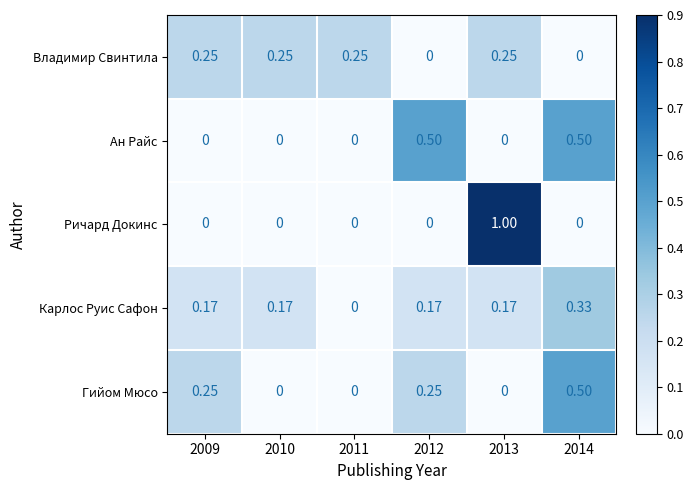

Which series changed the most between 2009 and 2011?

Гийом Мюсо